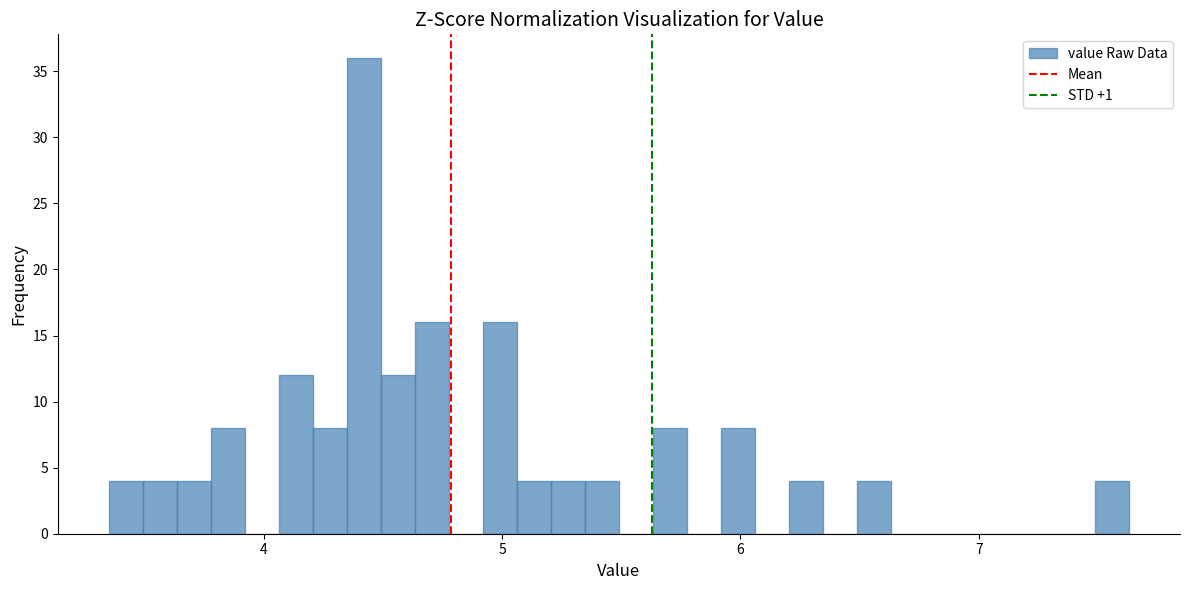

Read against the x-axis, roughly where is the centre of the tallest bar?

4.4